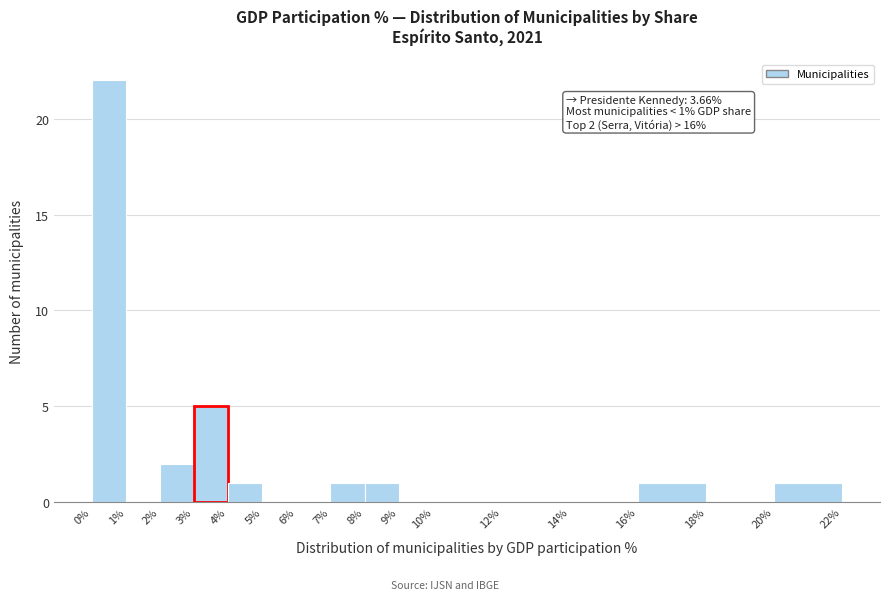

Which range on the x-axis has the tallest bar?

0% to 1%